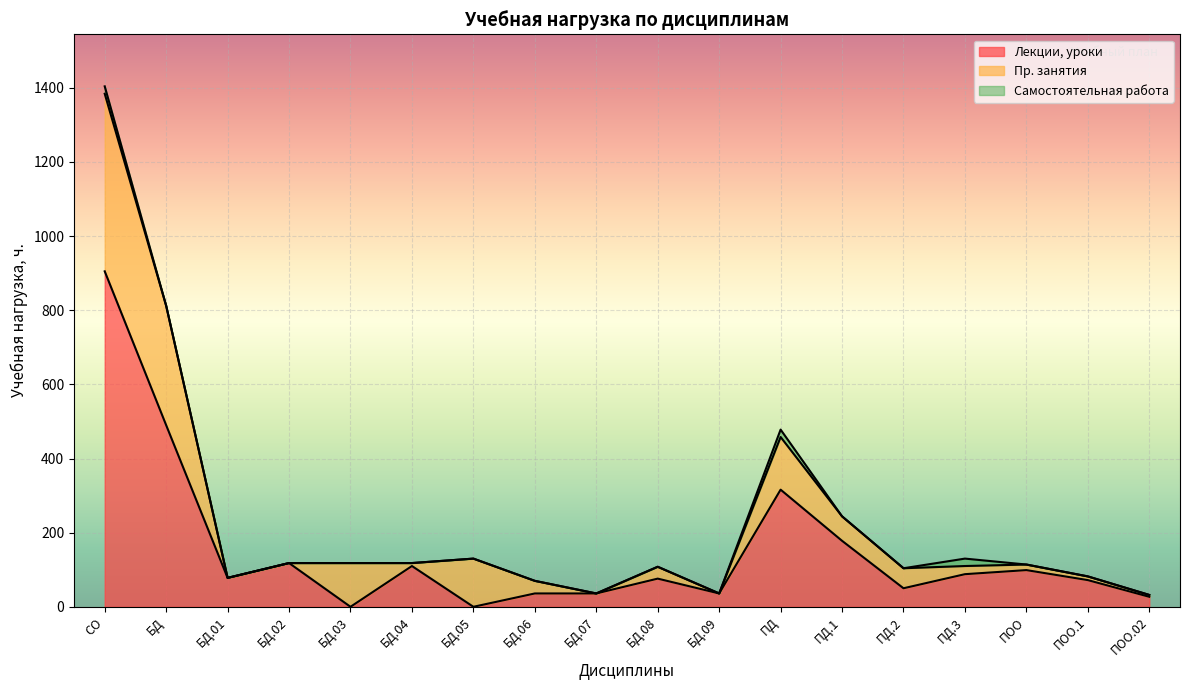

What is the sum of all Максимальная учебная нагрузка values?

4212